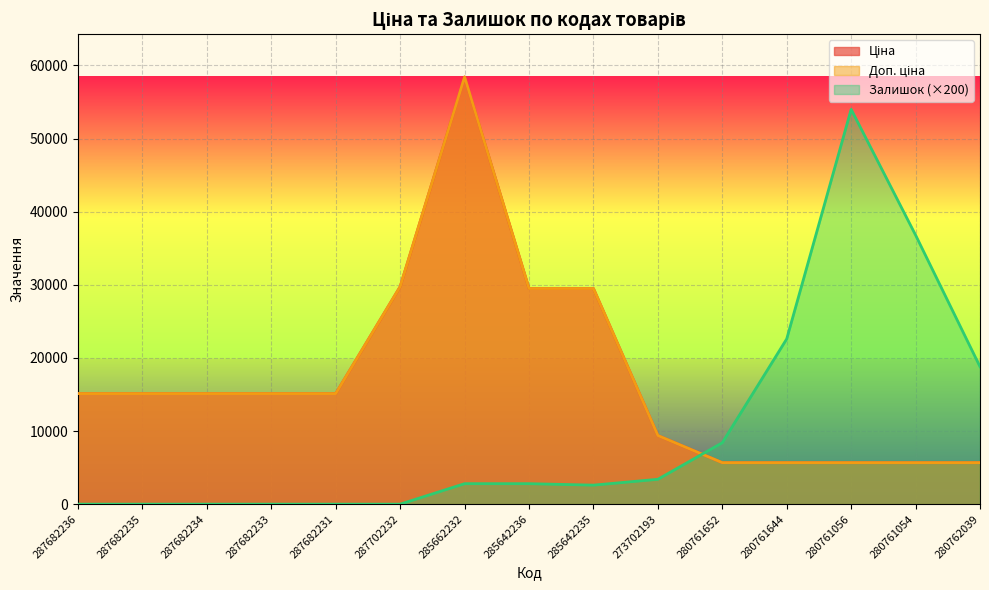

How many values in the Доп. ціна series are below 15120?

6